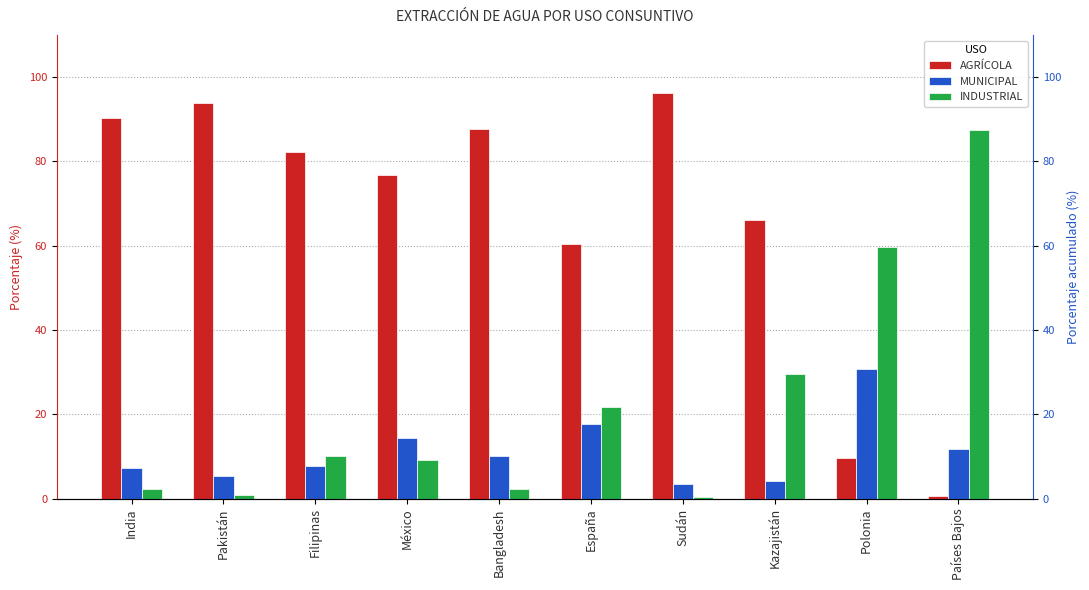

At how many categories does at least one series exceed 27?

10